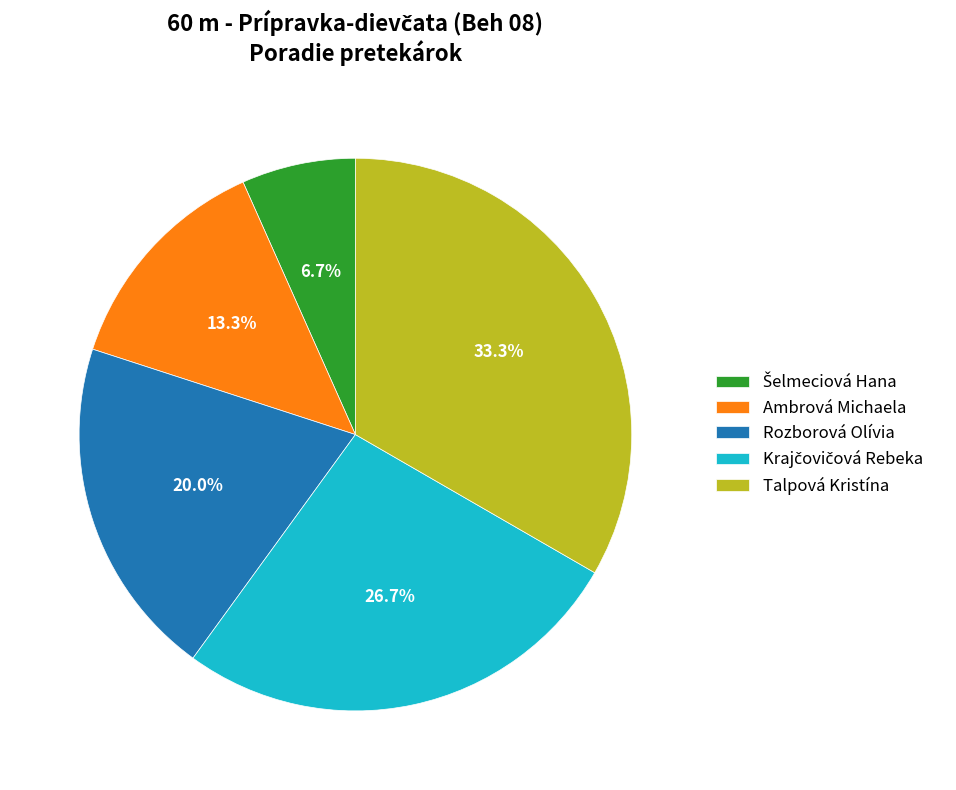

Does any single category account for the majority?

No